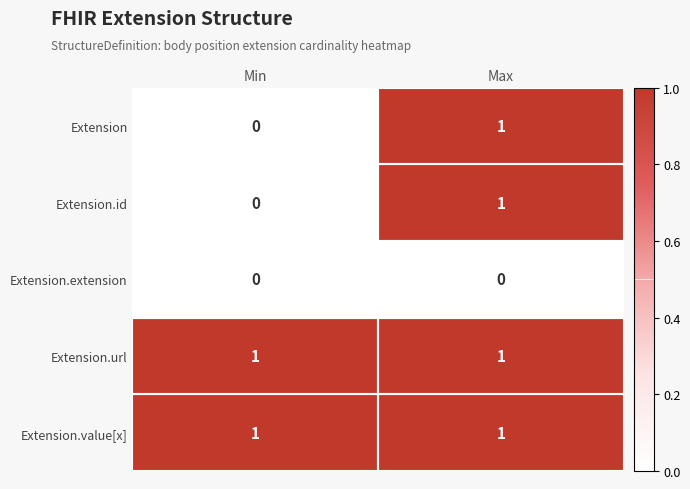

Is it true that Extension.extension equals 0 at Min?

True